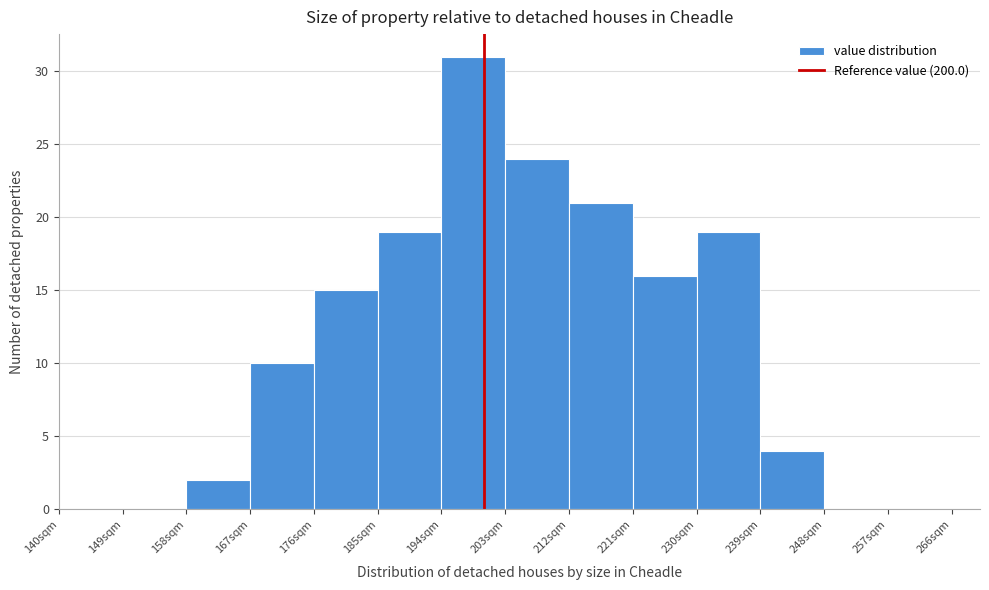

Reading left to right, list every bar in this chart as the range it spans on the x-axis followed by its height. The values are not printed on the chart, so give them approximately, as read against the axis.

140 to 149: 0
149 to 158: 0
158 to 167: 2
167 to 176: 10
176 to 185: 15
185 to 194: 19
194 to 203: 31
203 to 212: 24
212 to 221: 21
221 to 230: 16
230 to 239: 19
239 to 248: 4
248 to 257: 0
257 to 266: 0